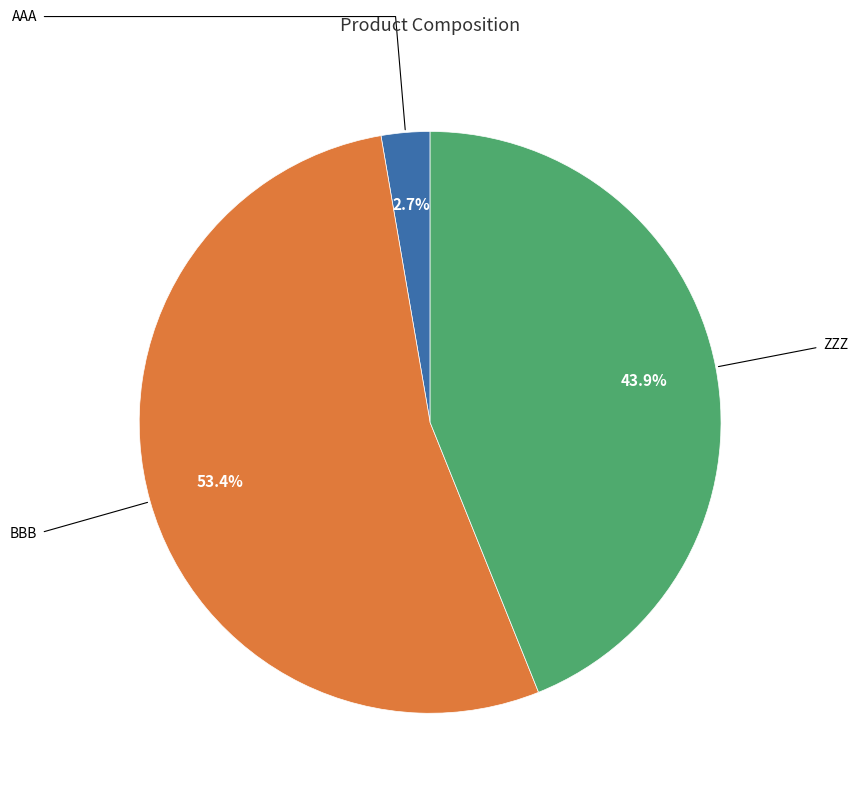

Is there any slice that represents more than half of the pie?

Yes